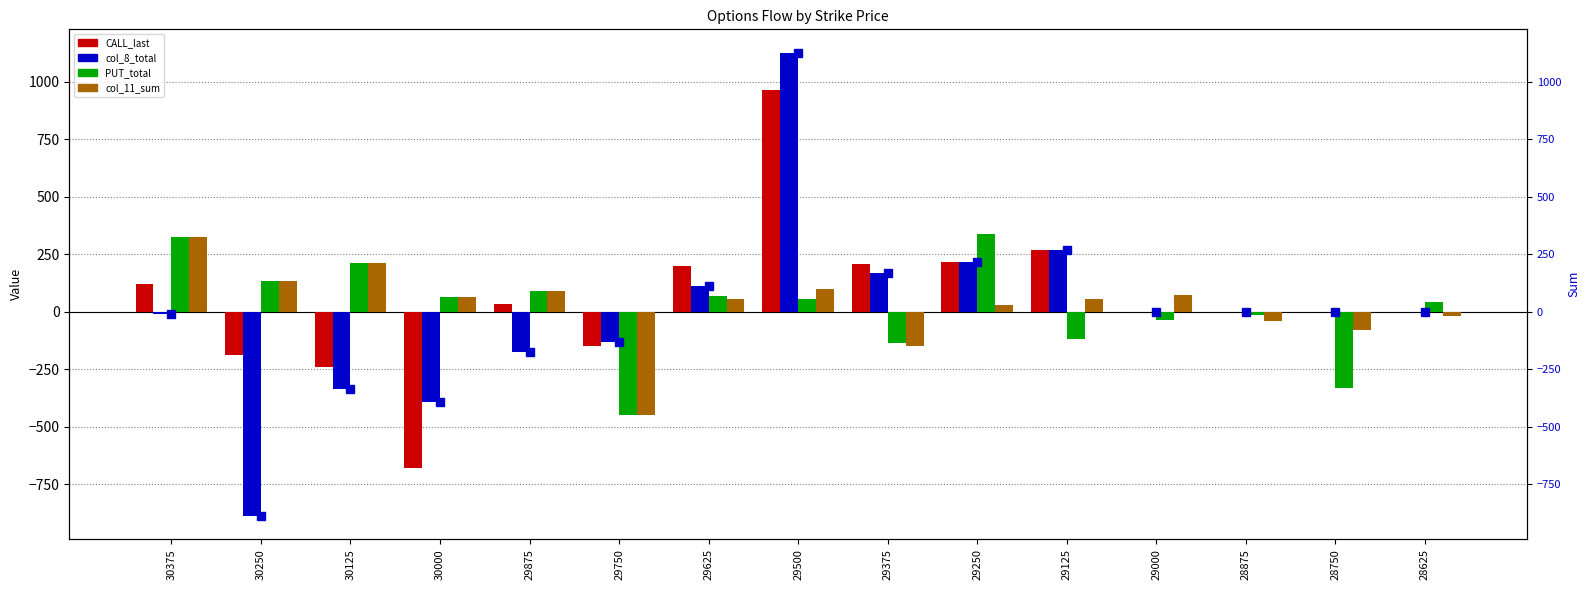

At which label does CALL_last first exceed 0?

30375